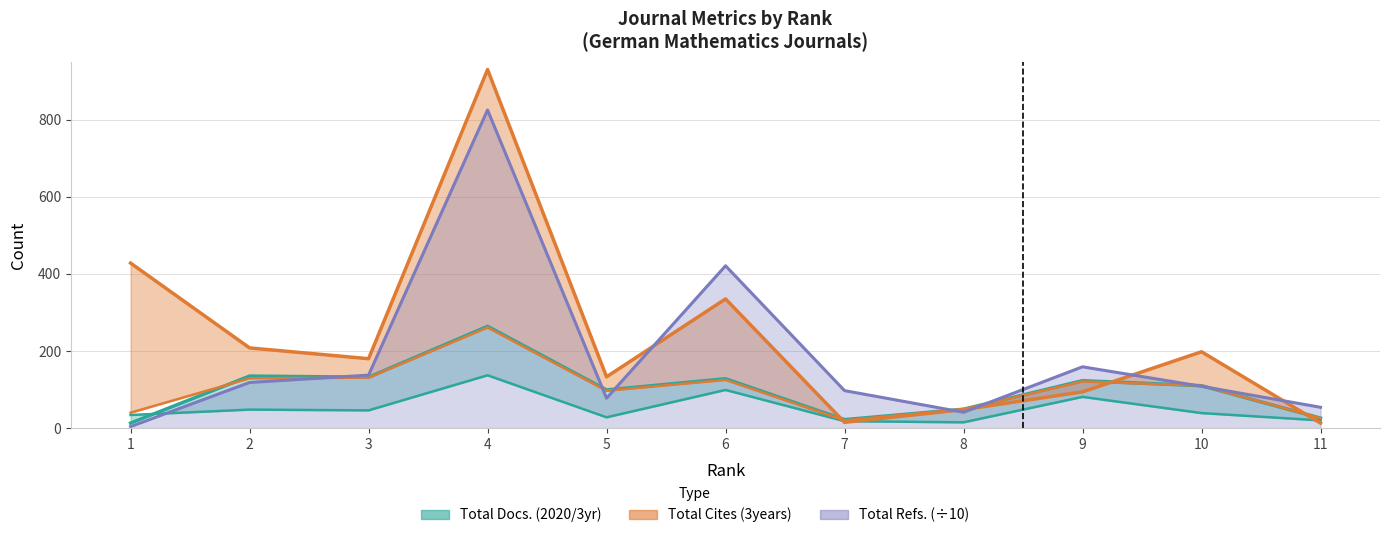

True or false: Total Refs. has more than 1 interior local peaks.

True